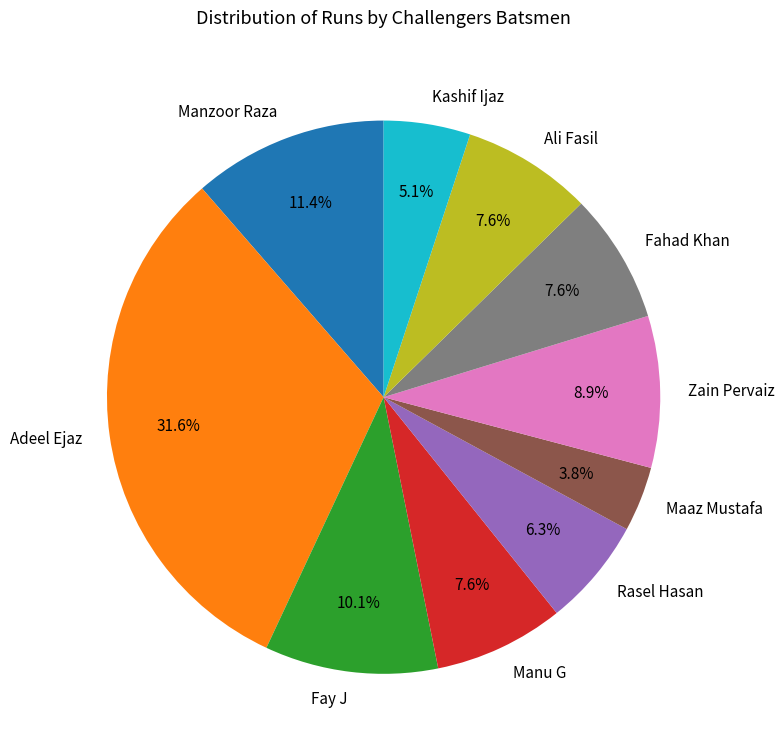

What percentage do Fay J and Manzoor Raza together represent?

21.5%